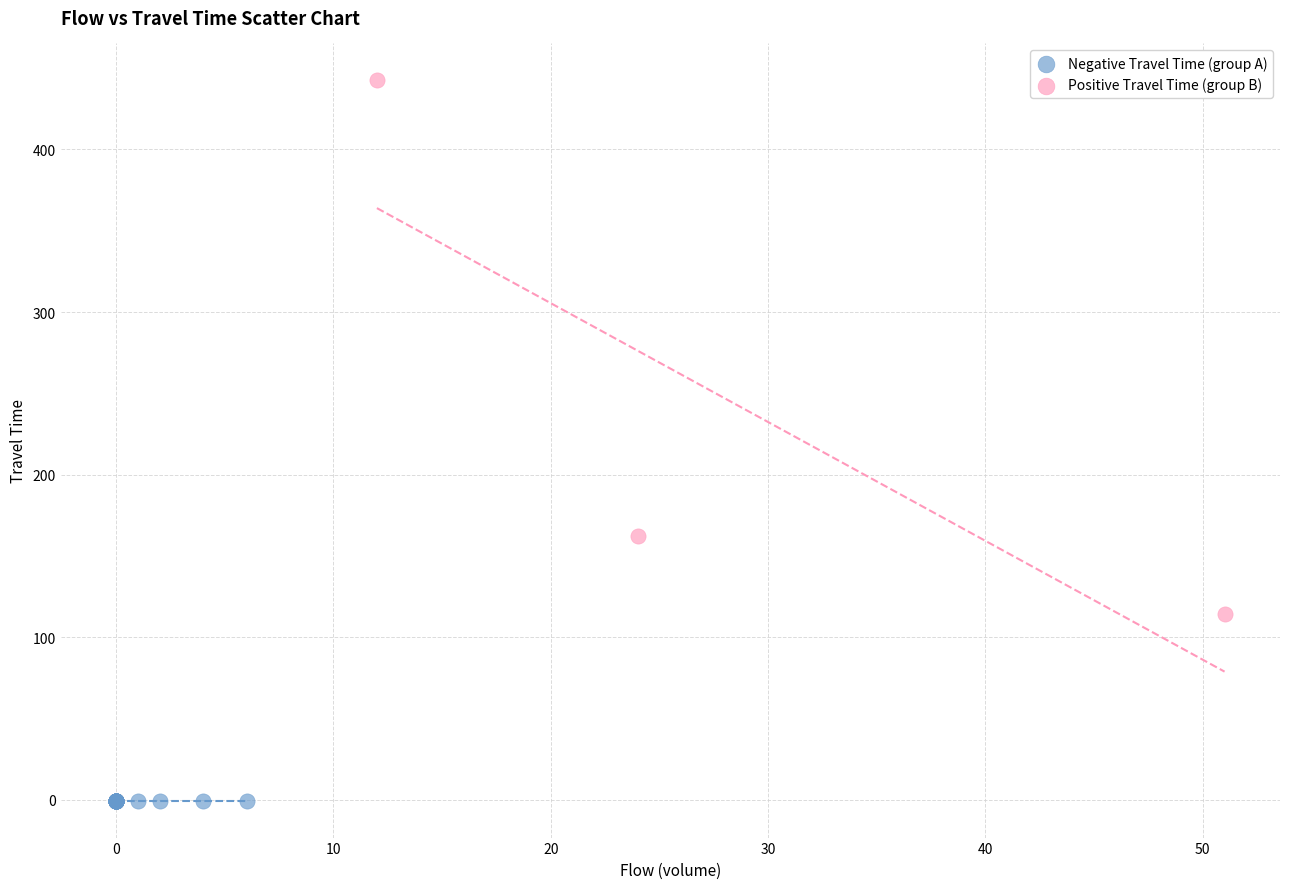

Which series contains the lowest Y value?

Negative Travel Time (group A)